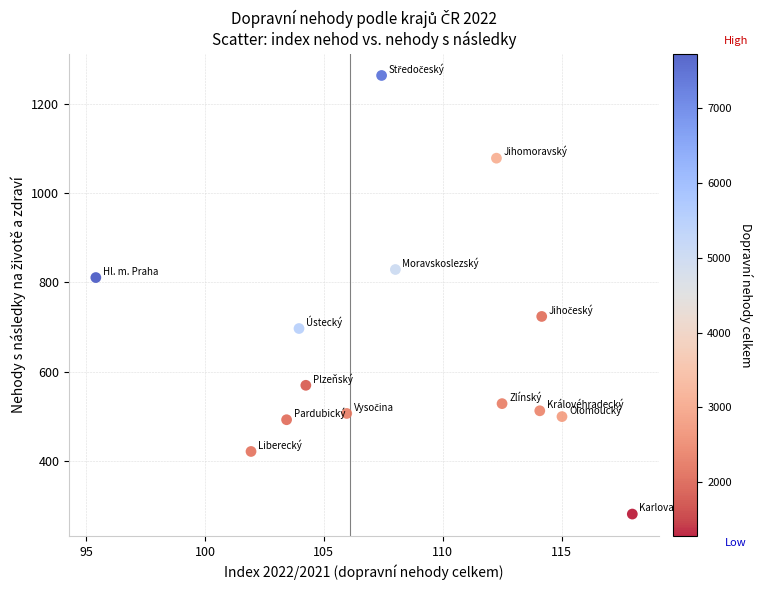

What is the range of Y values (max minus min)?

981